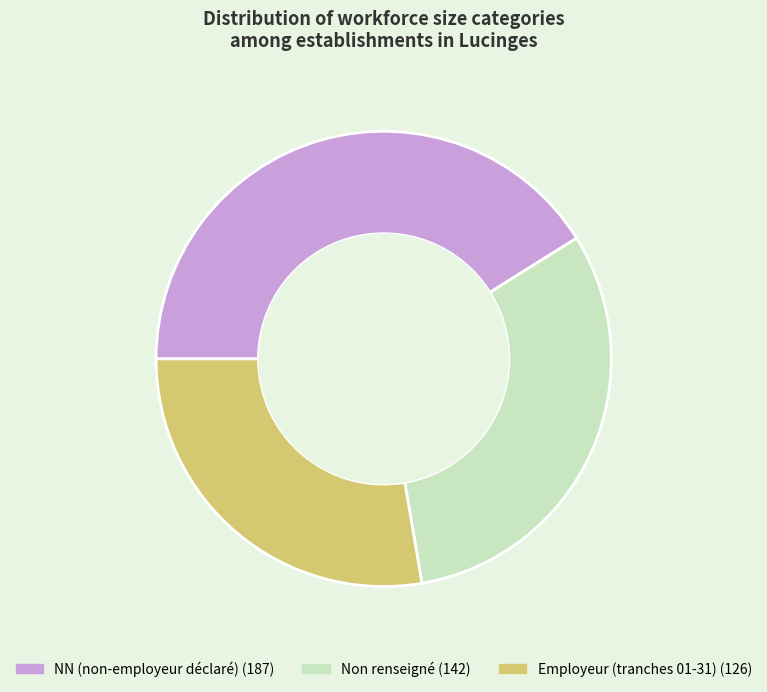

How many segments does this pie chart have?

3